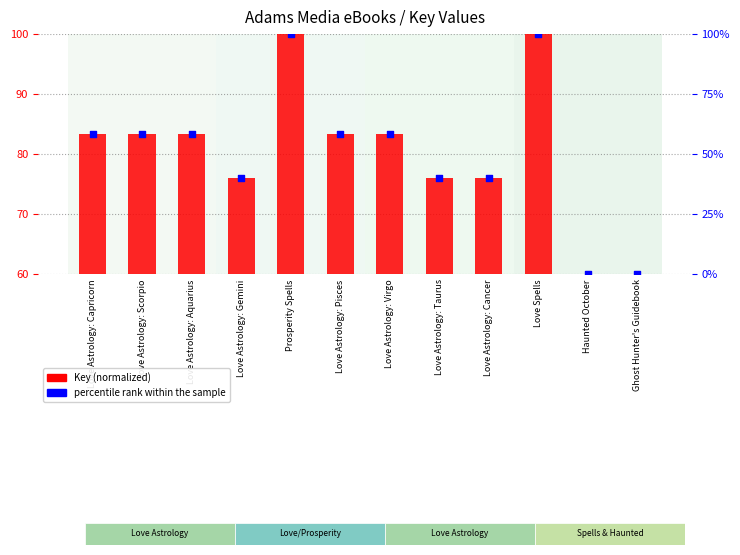

Which series reaches the minimum Y coordinate?

percentile rank within the sample